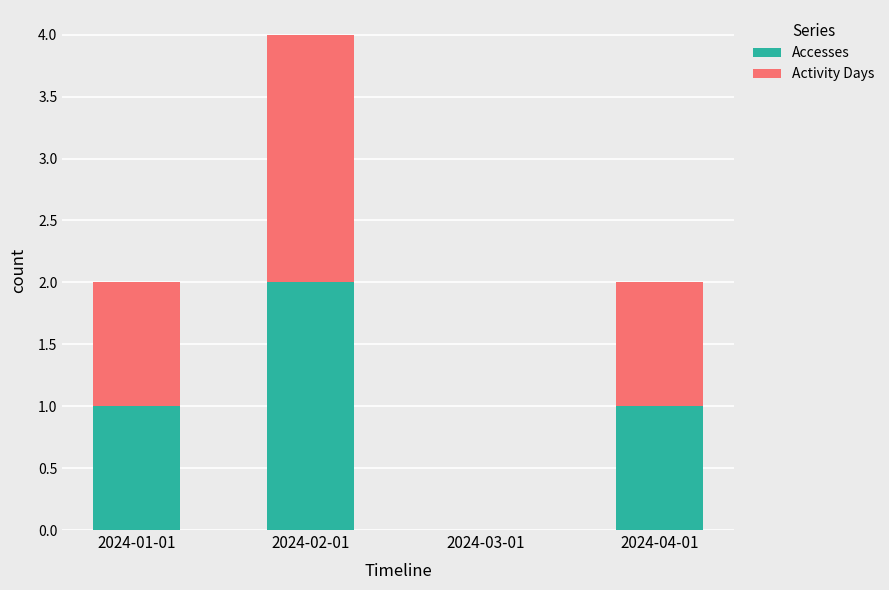

At which label does Accesses reach its peak?

2024-02-01